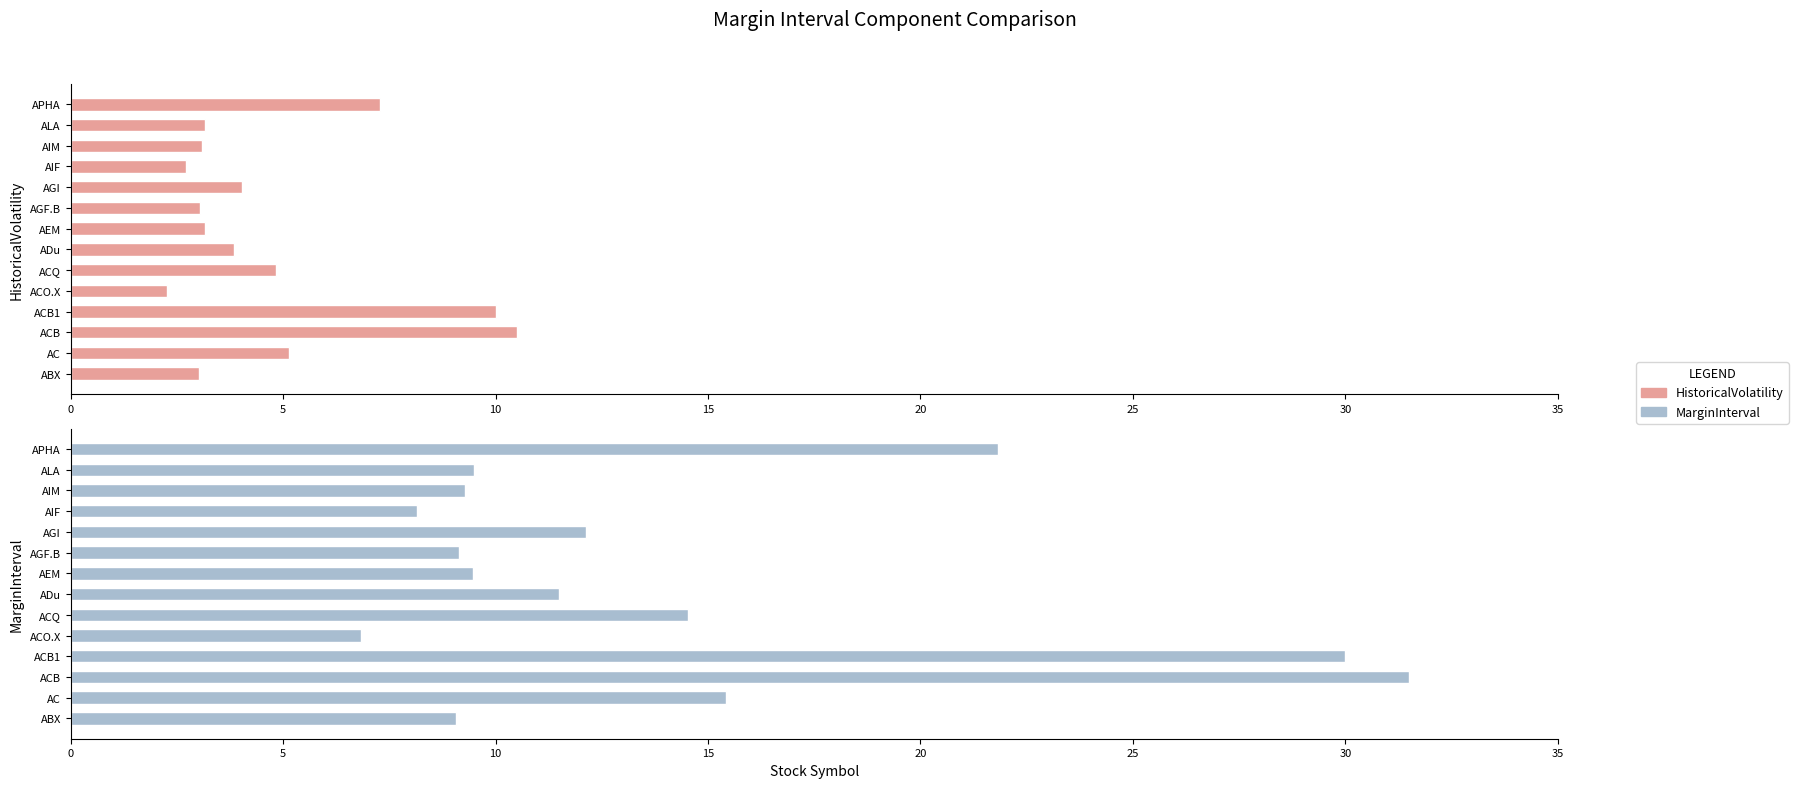

At how many categories does at least one series exceed 29?

2